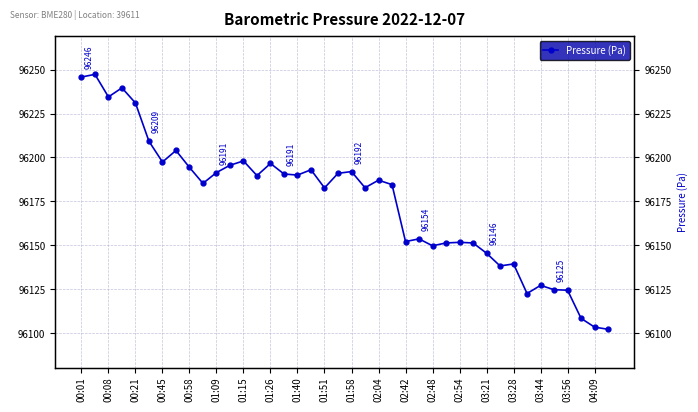

Does the chart display data point markers on the line(s)?

Yes